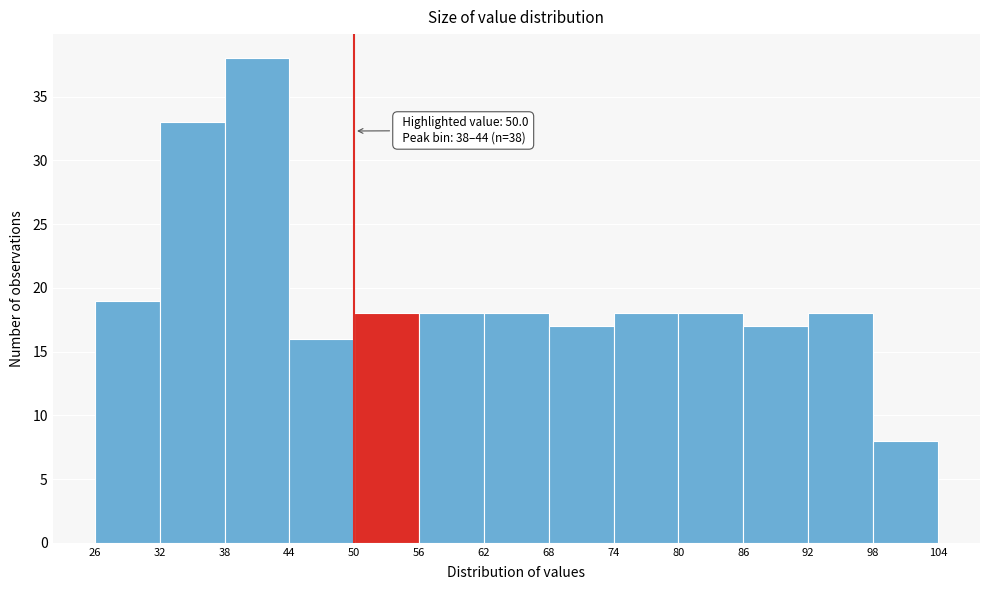

Which range on the x-axis has the tallest bar?

38 to 44